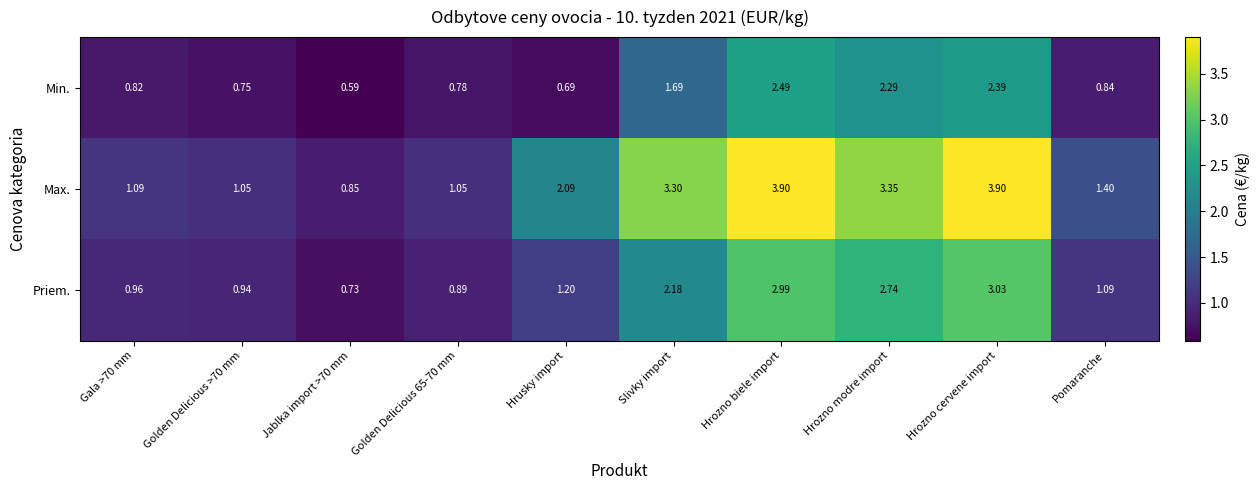

Which series changed the most between Jablka import >70 mm and Pomaranche?

Max.